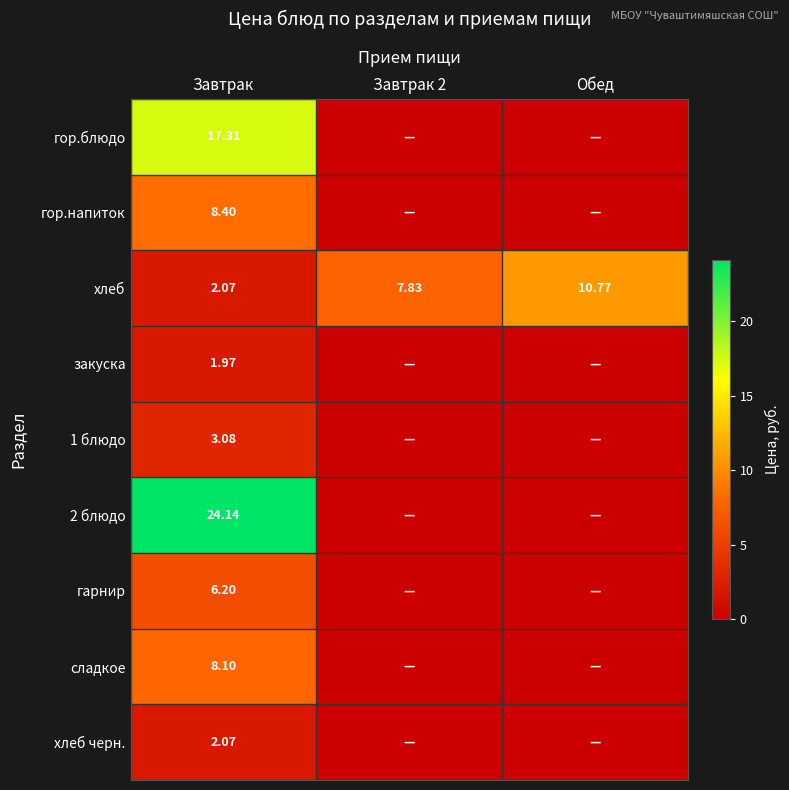

Which series has the largest range (max minus min)?

2 блюдо